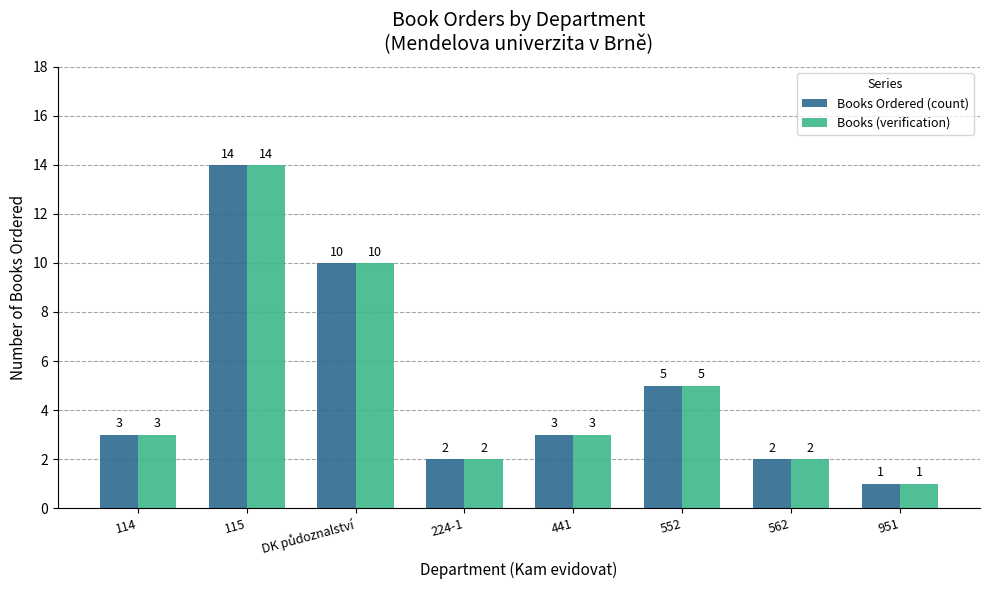

What is the total value across all series at 115?

28